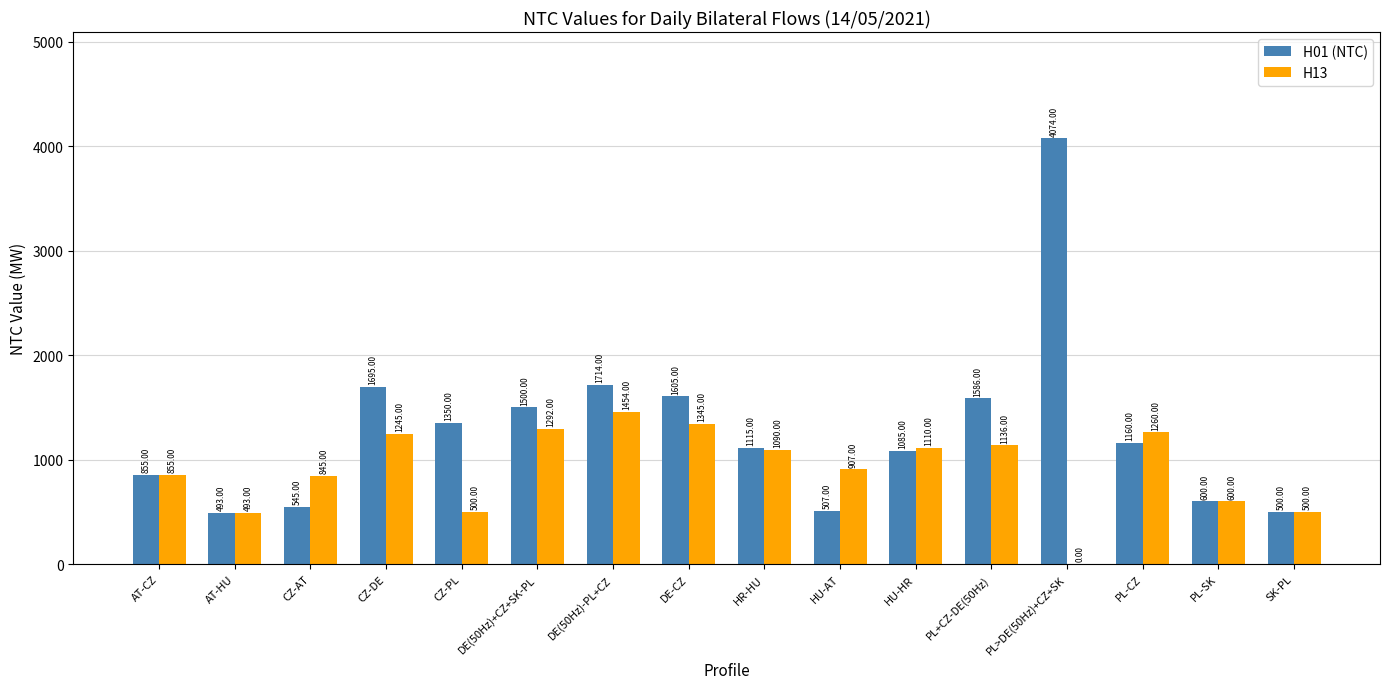

What is the total value across all series at HU-HR?

2195